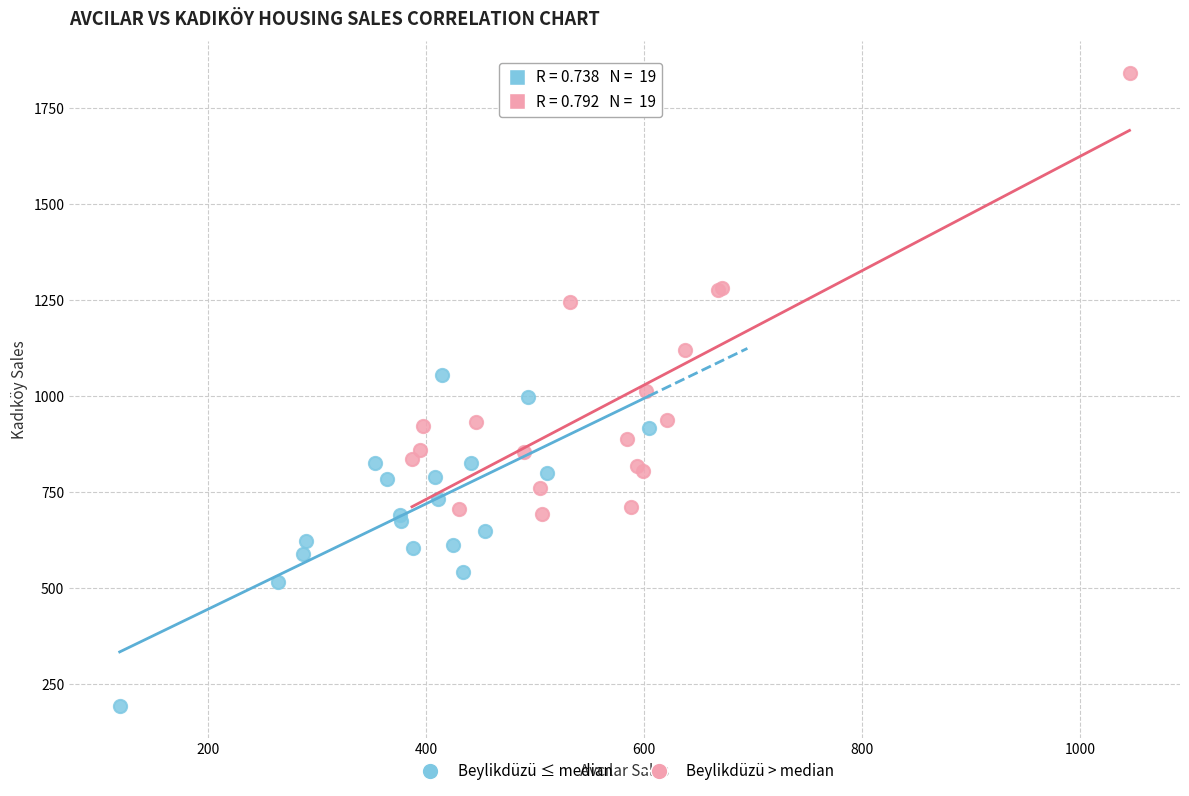

Which series contains the lowest Y value?

Beylikdüzü ≤ median